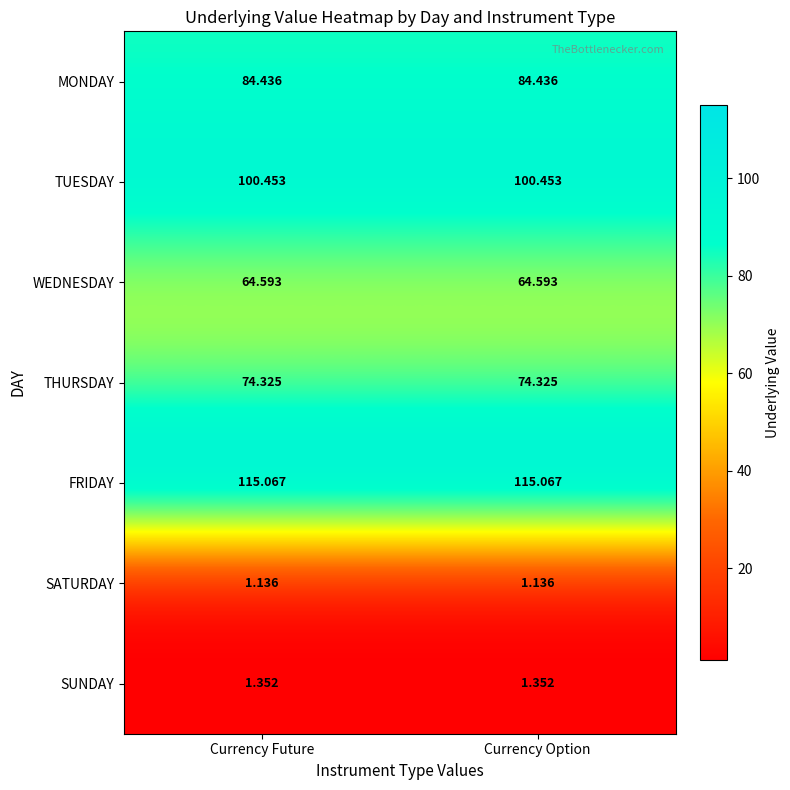

Rank the series by their maximum value, from highest to lowest.

FRIDAY, TUESDAY, MONDAY, THURSDAY, WEDNESDAY, SUNDAY, SATURDAY